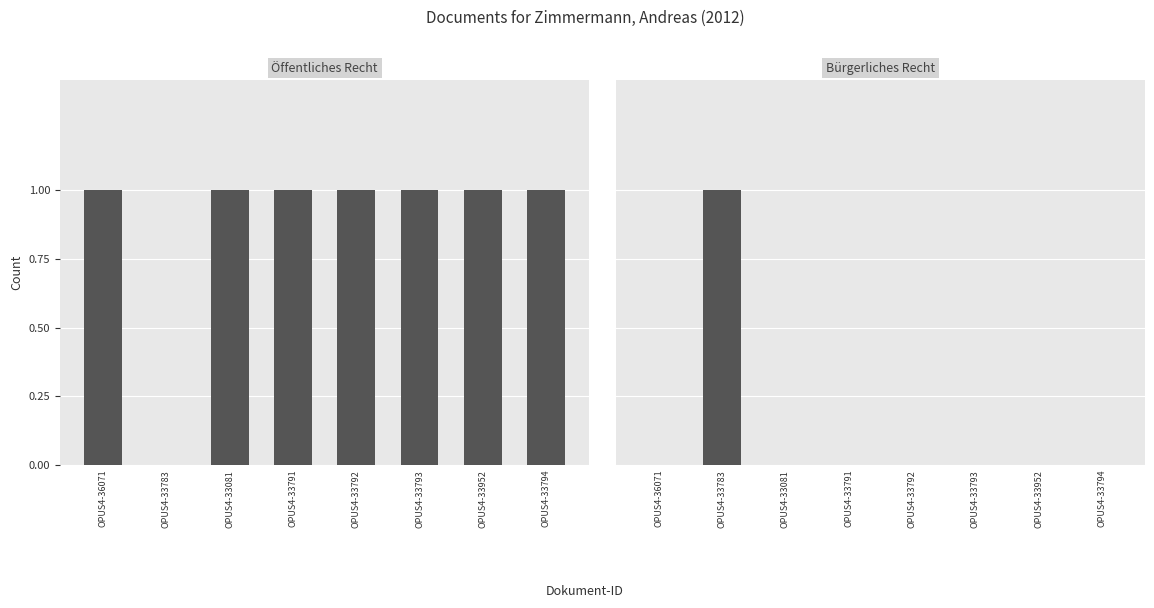

The Öffentliches Recht series shows 1 at OPUS4-33793. True or false?

True